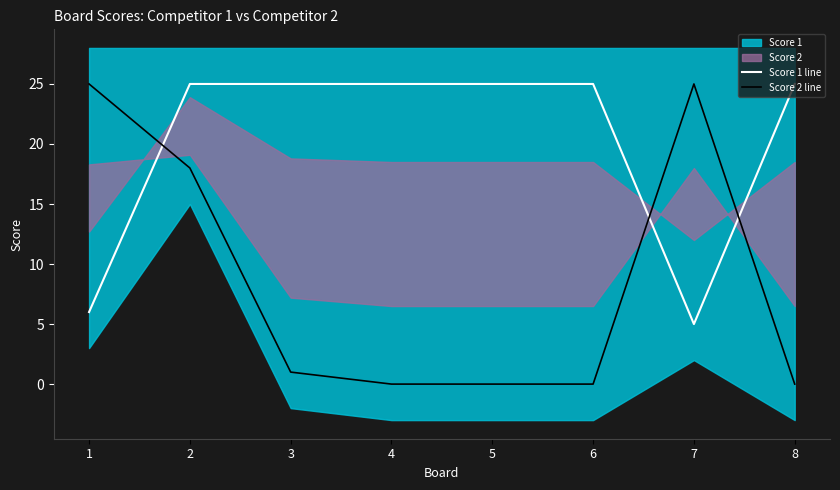

Is the value of Score 2 line at 6 greater than the value of Score 1 line at 3?

No